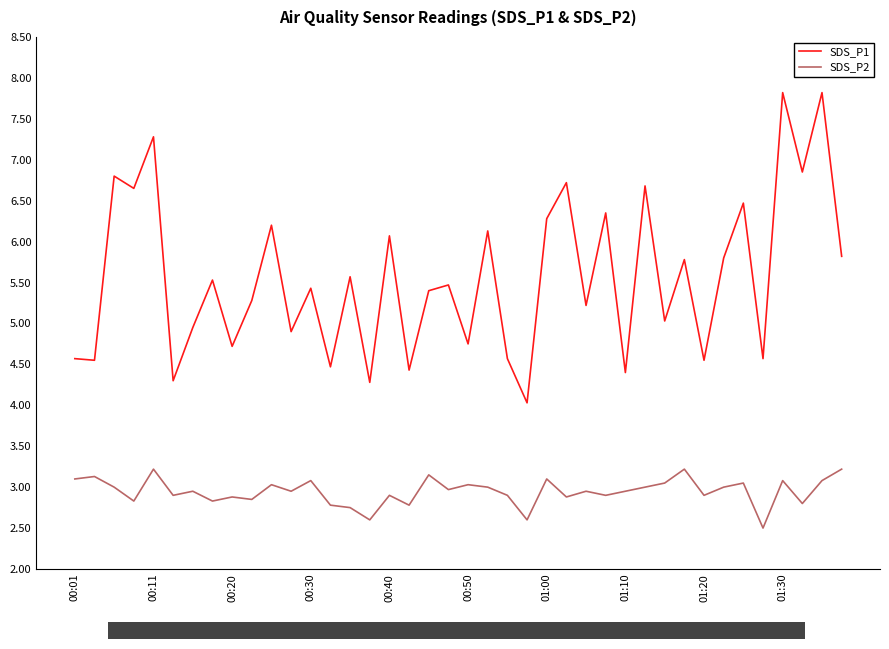

What are all the series names shown in the legend?

SDS_P1, SDS_P2